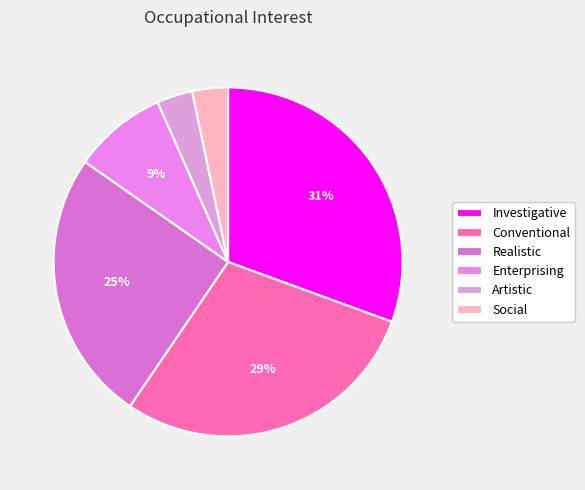

To the nearest percent, what is the combined percentage of Enterprising and Social?

12%